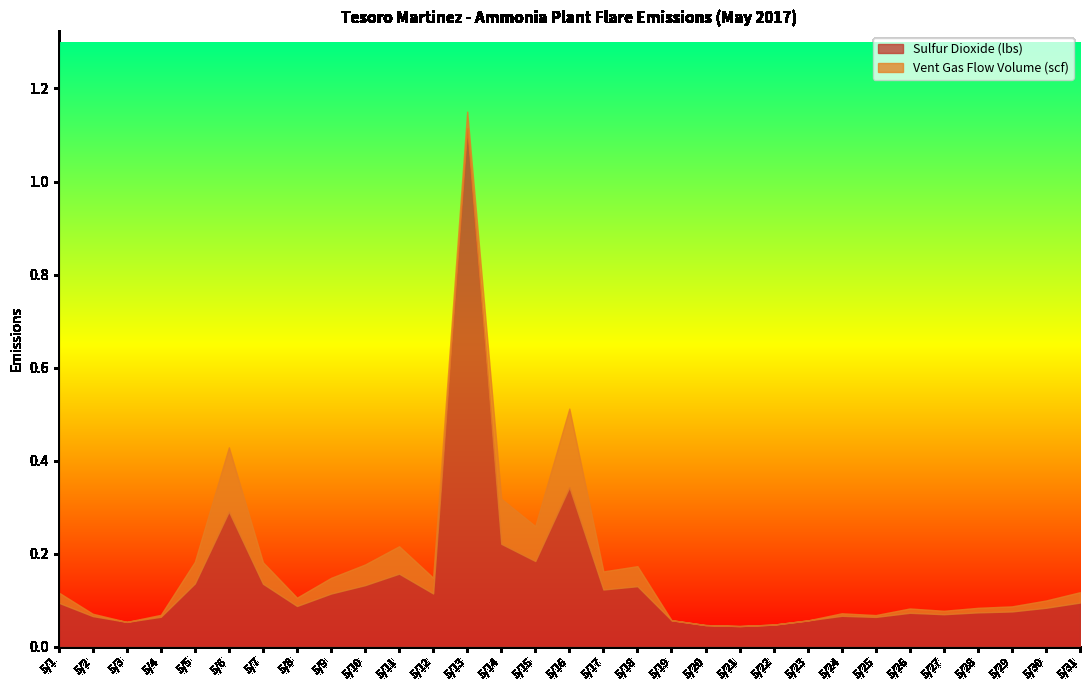

Which series has the largest total across all categories?

Sulfur Dioxide (lbs)